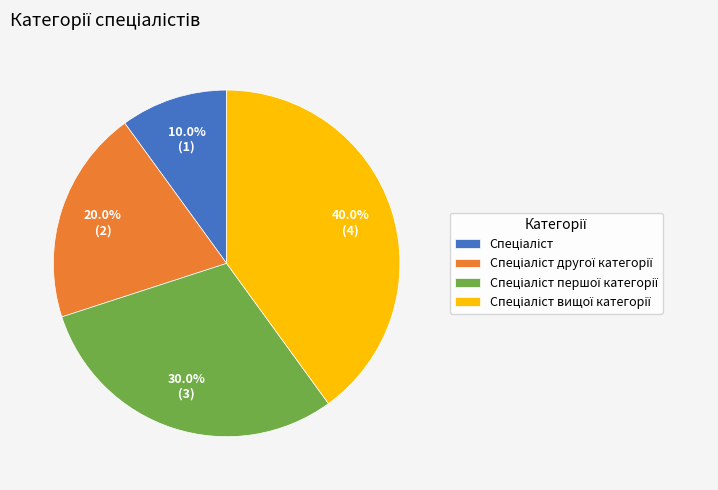

Is there any slice that represents more than half of the pie?

No